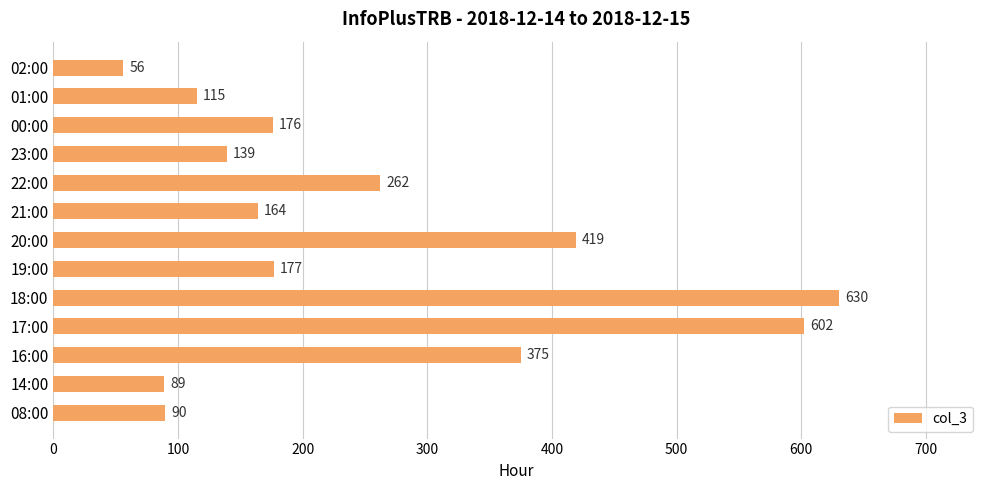

Count the number of data series in this chart.

1